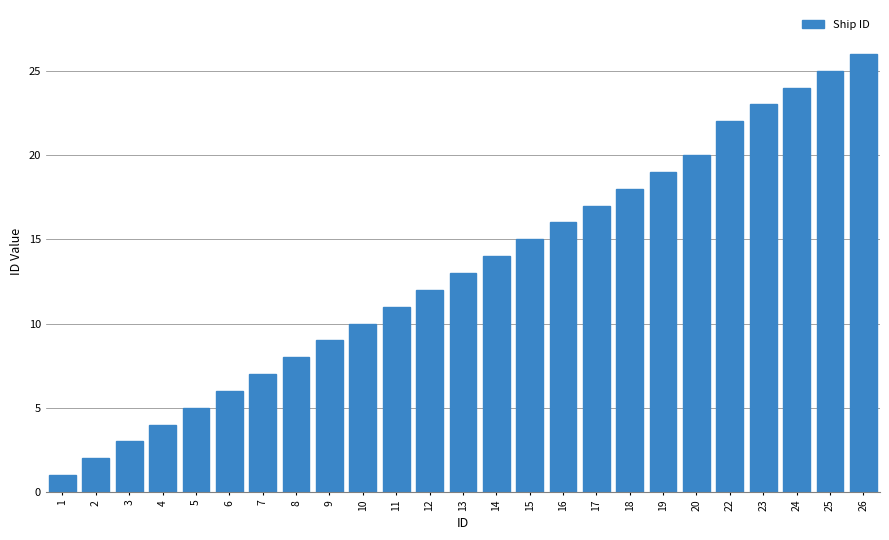

Reading right to left, list all the values displayed in this chart.

26	25	24	23	22	20	19	18	17	16	15	14	13	12	11	10	9	8	7	6	5	4	3	2	1